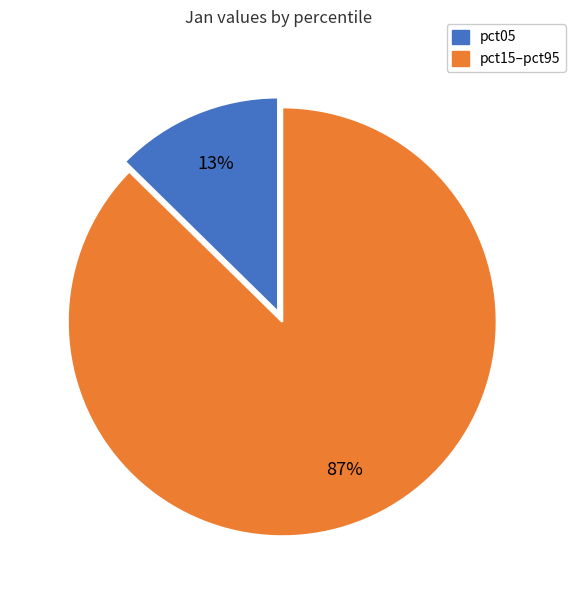

Is there any slice that represents more than half of the pie?

Yes